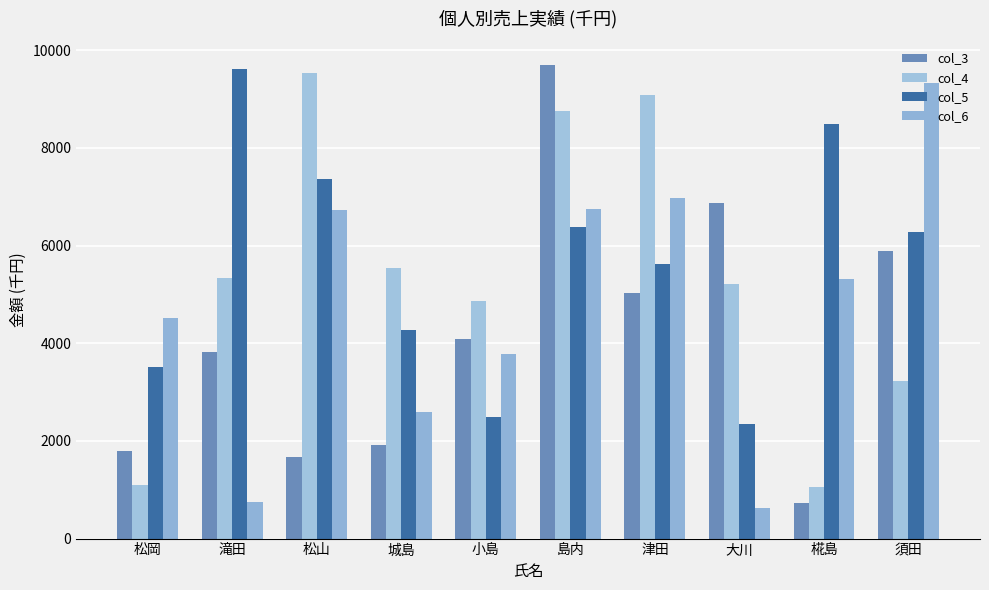

At 松山, list the series in order from largest to smallest.

col_4, col_5, col_6, col_3